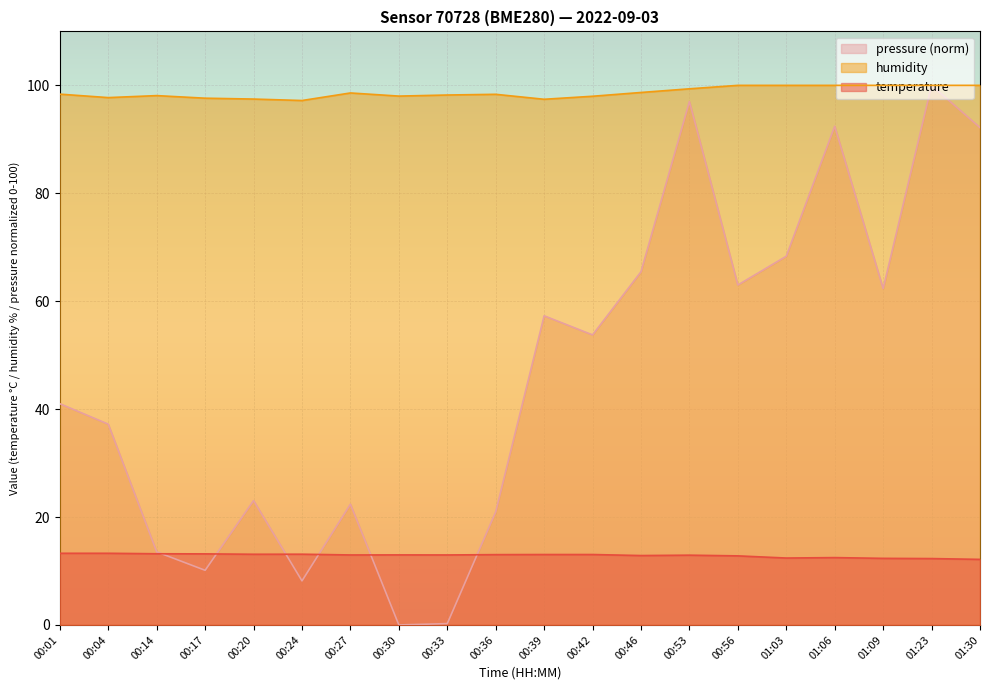

At which label is humidity closest to 98?

00:30